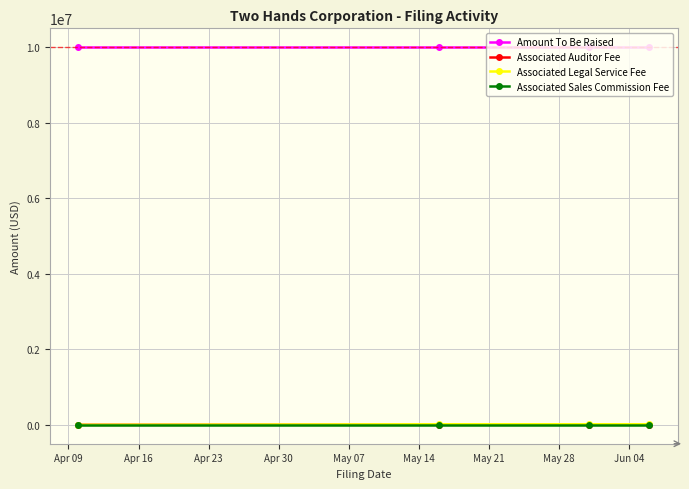

True or false: Associated Auditor Fee has more than 1 points higher than both neighbors.

False